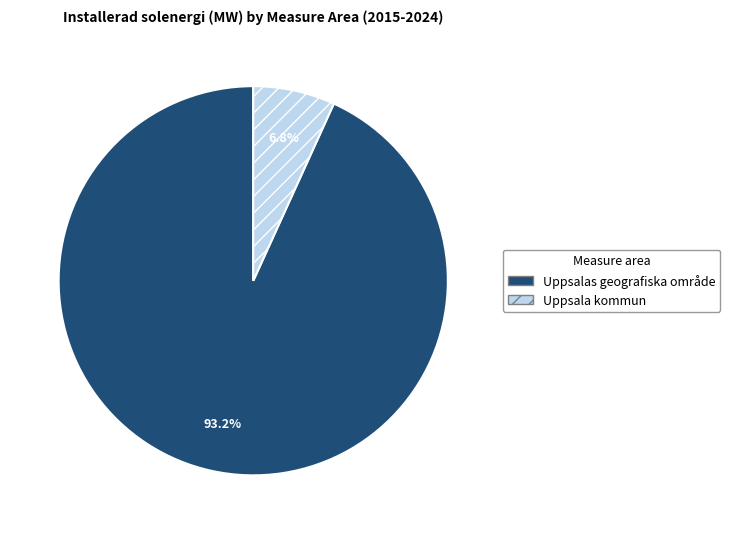

What is the largest slice in the pie chart?

Uppsalas geografiska område